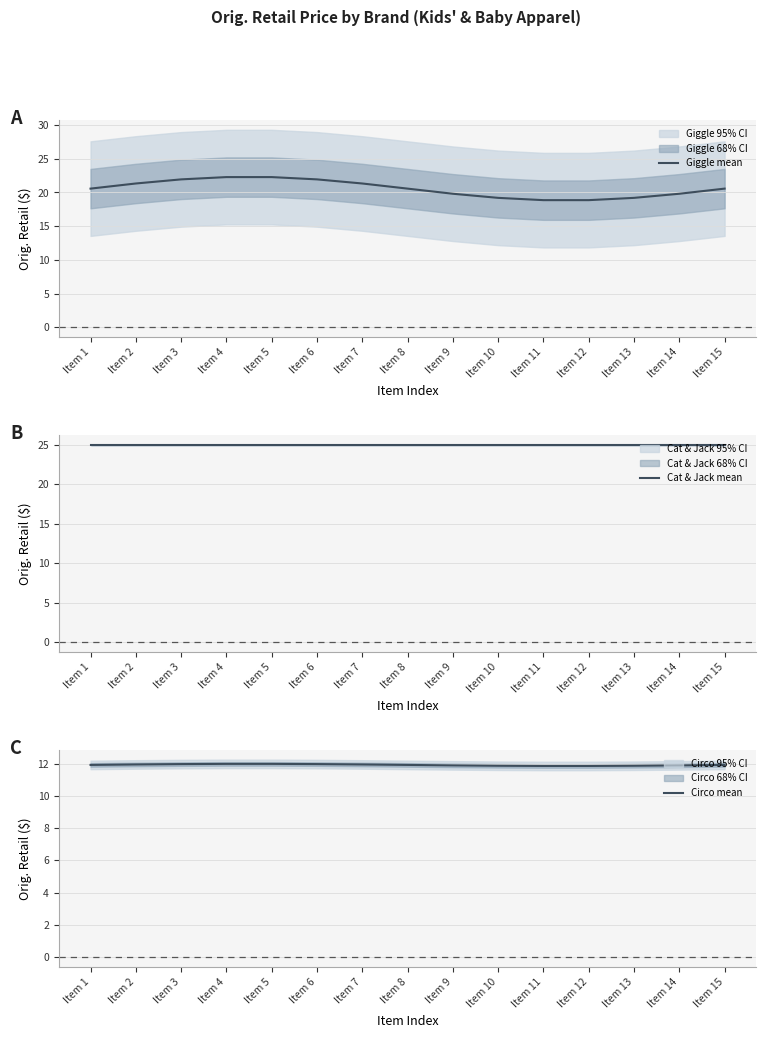

Reading right to left, transcribe all the data shown in this chart.

Giggle mean: Item 15=20.6	Item 14=19.8	Item 13=19.2	Item 12=18.9	Item 11=18.9	Item 10=19.2	Item 9=19.8	Item 8=20.6	Item 7=21.3	Item 6=21.9	Item 5=22.3	Item 4=22.3	Item 3=21.9	Item 2=21.3	Item 1=20.6
Cat & Jack mean: Item 15=25.0	Item 14=25.0	Item 13=25.0	Item 12=25.0	Item 11=25.0	Item 10=25.0	Item 9=25.0	Item 8=25.0	Item 7=25.0	Item 6=25.0	Item 5=25.0	Item 4=25.0	Item 3=25.0	Item 2=25.0	Item 1=25.0
Circo mean: Item 15=11.9	Item 14=11.9	Item 13=11.9	Item 12=11.9	Item 11=11.9	Item 10=11.9	Item 9=11.9	Item 8=11.9	Item 7=11.9	Item 6=12.0	Item 5=12.0	Item 4=12.0	Item 3=12.0	Item 2=11.9	Item 1=11.9